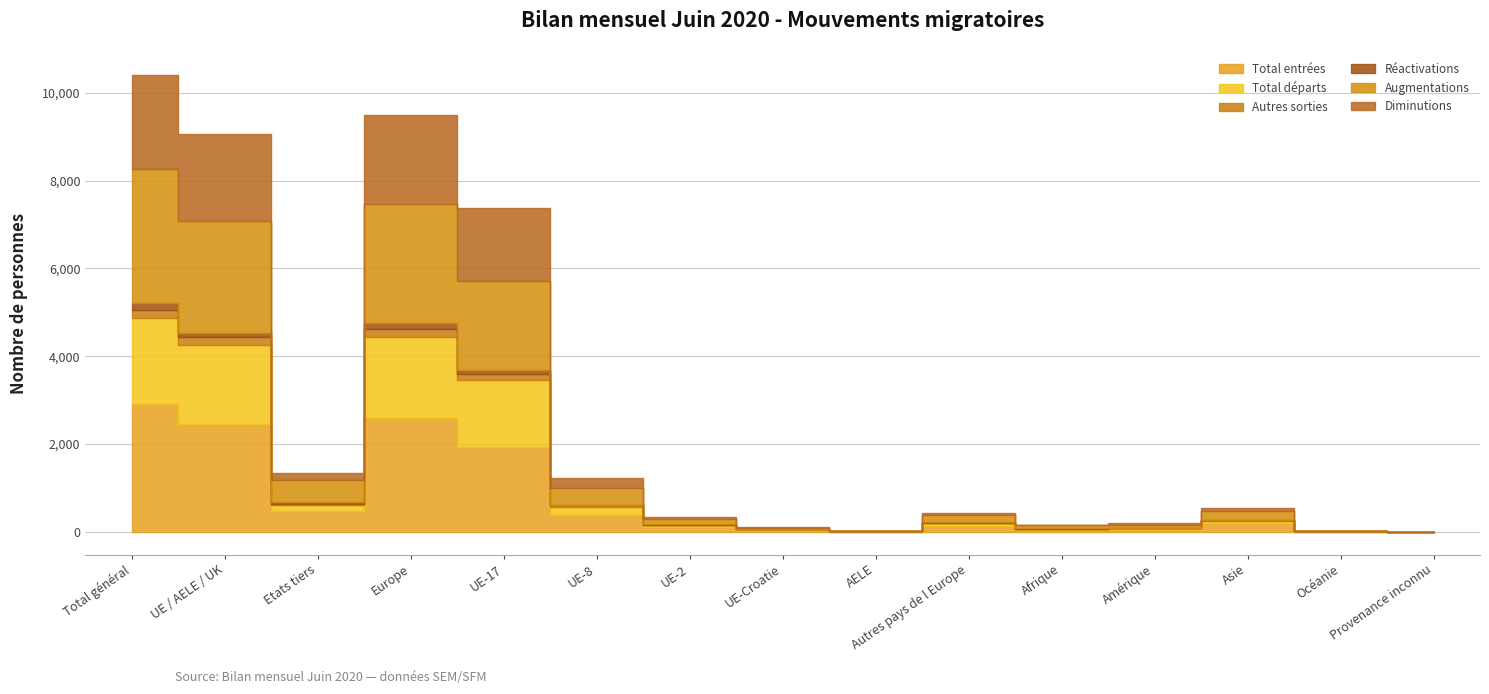

What is the difference between the maximum and second lowest values in the Total départs series?

4856